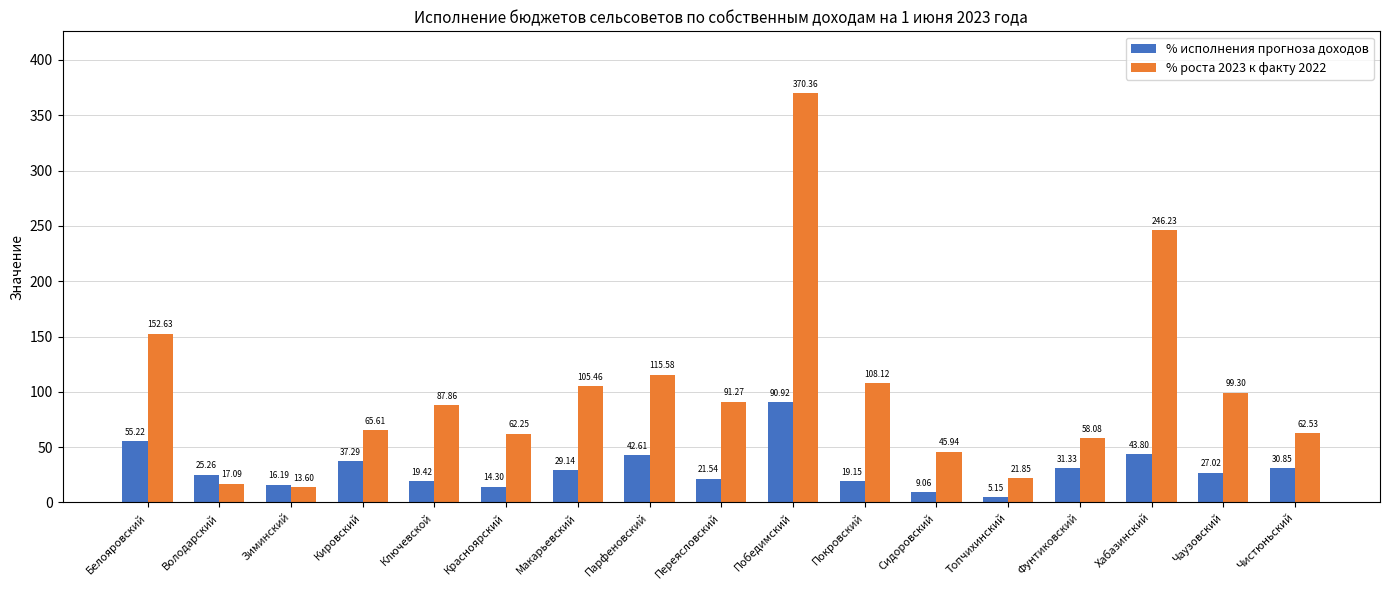

Rank the series by their maximum value, from highest to lowest.

% роста 2023 к факту 2022, % исполнения прогноза доходов